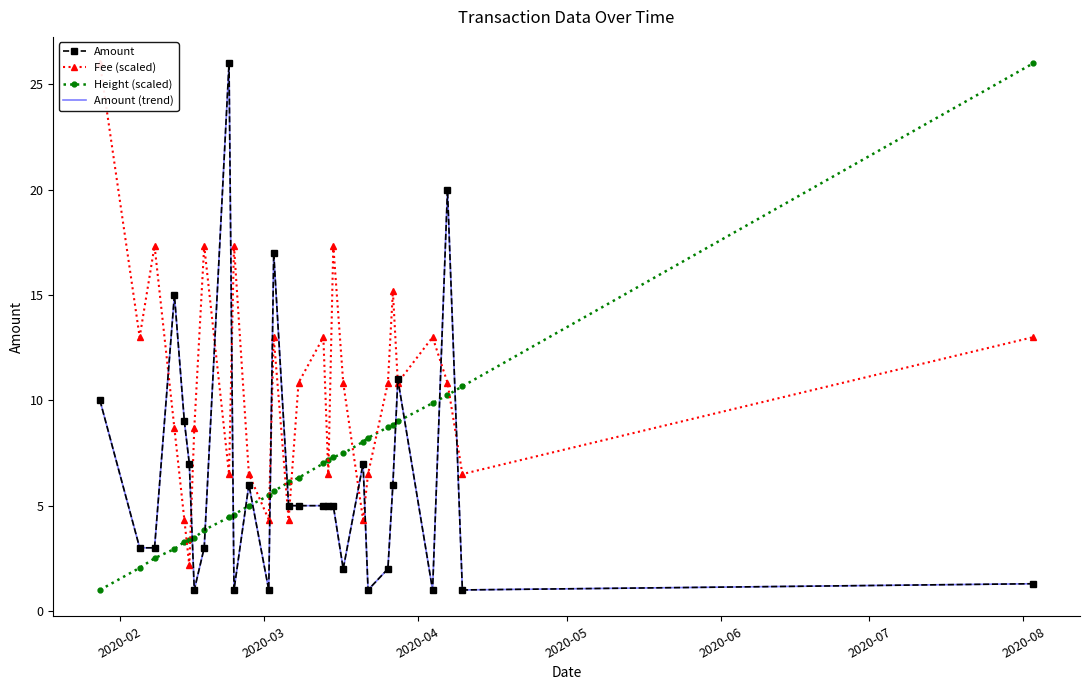

How many lines are shown in the chart?

4